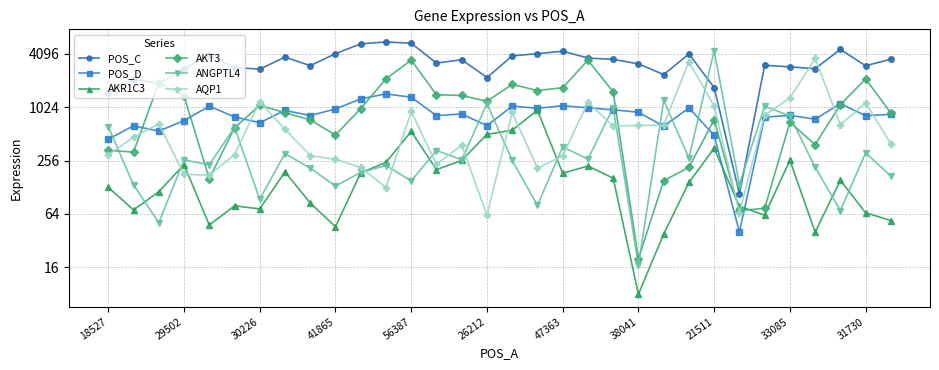

What is the value of the ANGPTL4 point at the 26th from the left?

137